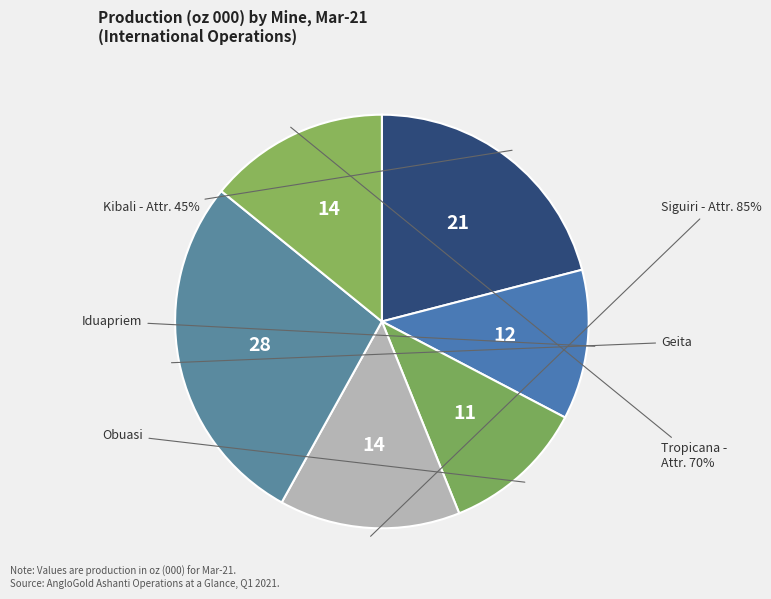

What is the change in value from Iduapriem to Siguiri - Attr. 85%?

+10